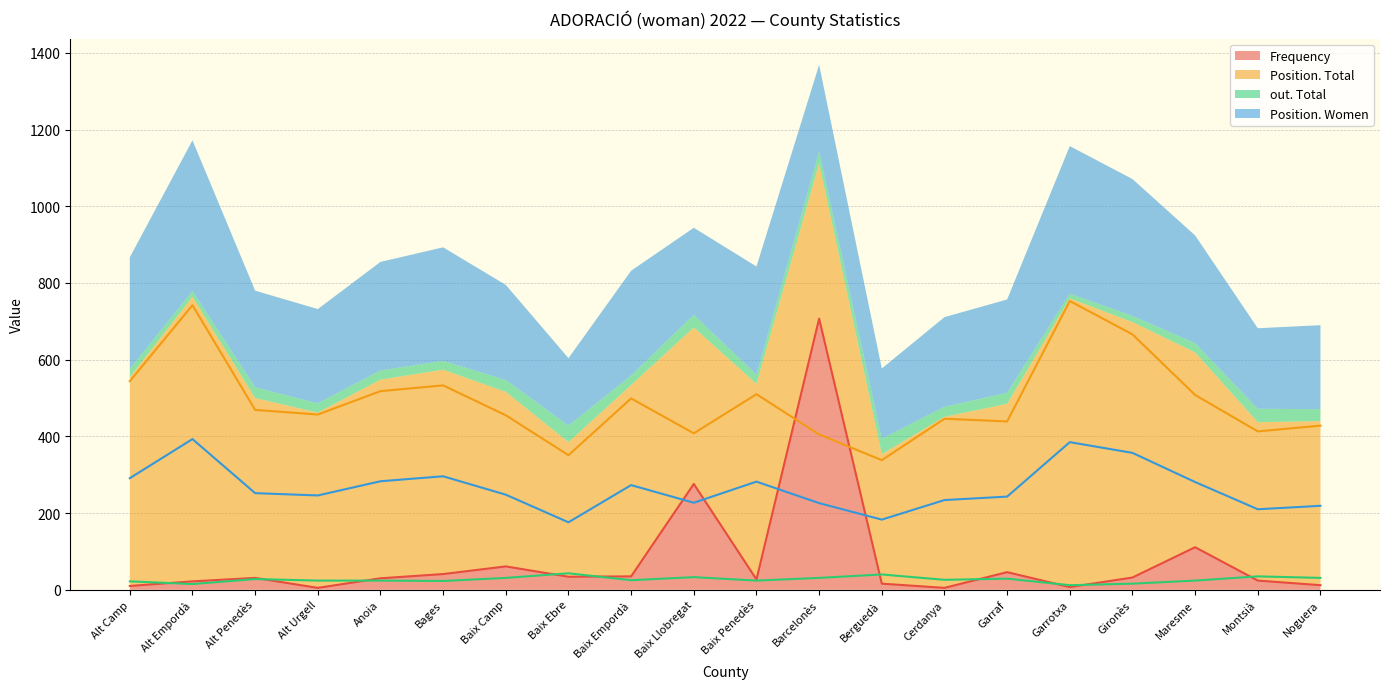

True or false: out. Total and Position. Total cross at least once.

False